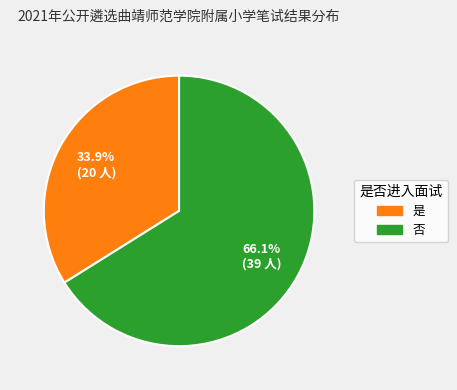

Which slice is the smallest?

是